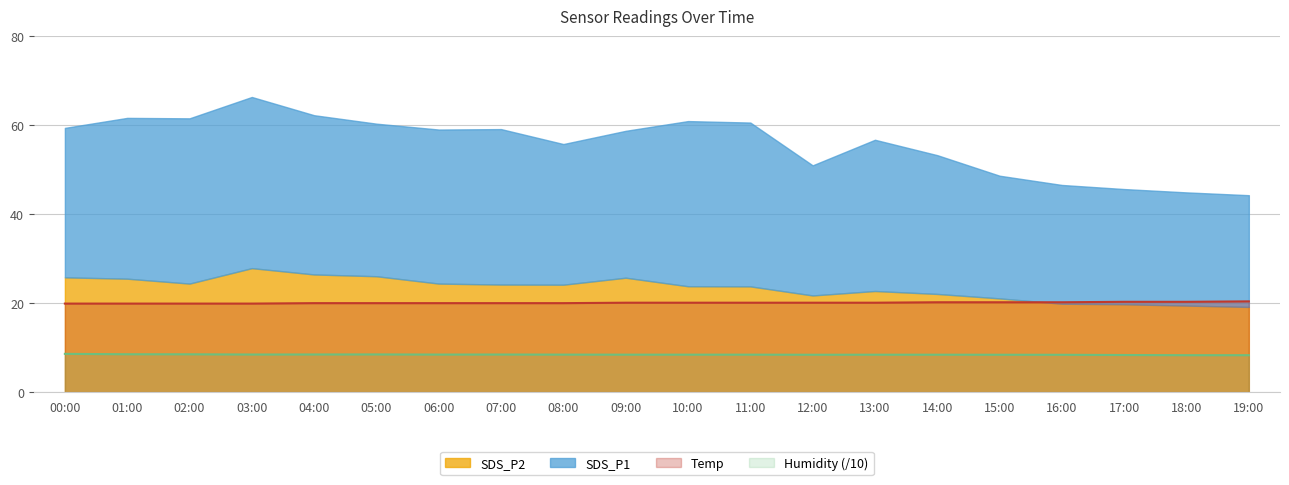

True or false: Temp has a value of 6.5 at 00:00.

False